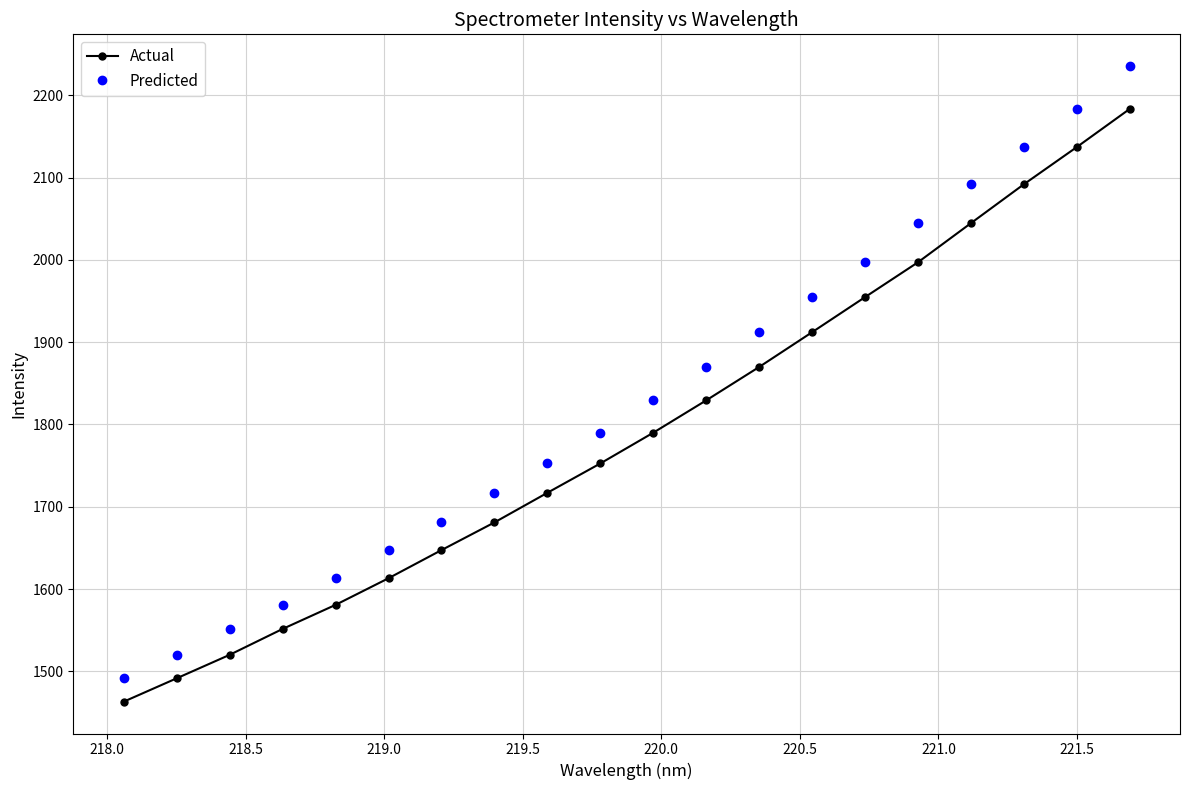

True or false: Actual and Predicted intersect in this chart.

False